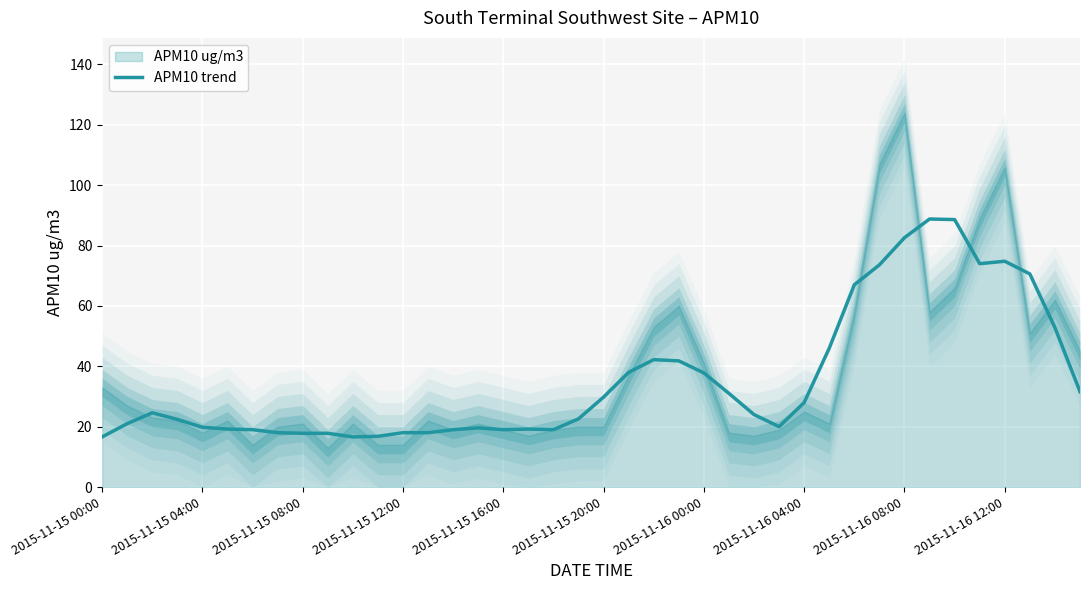

Approximately how many times larger is the value at 35 compared to 18?

3.9